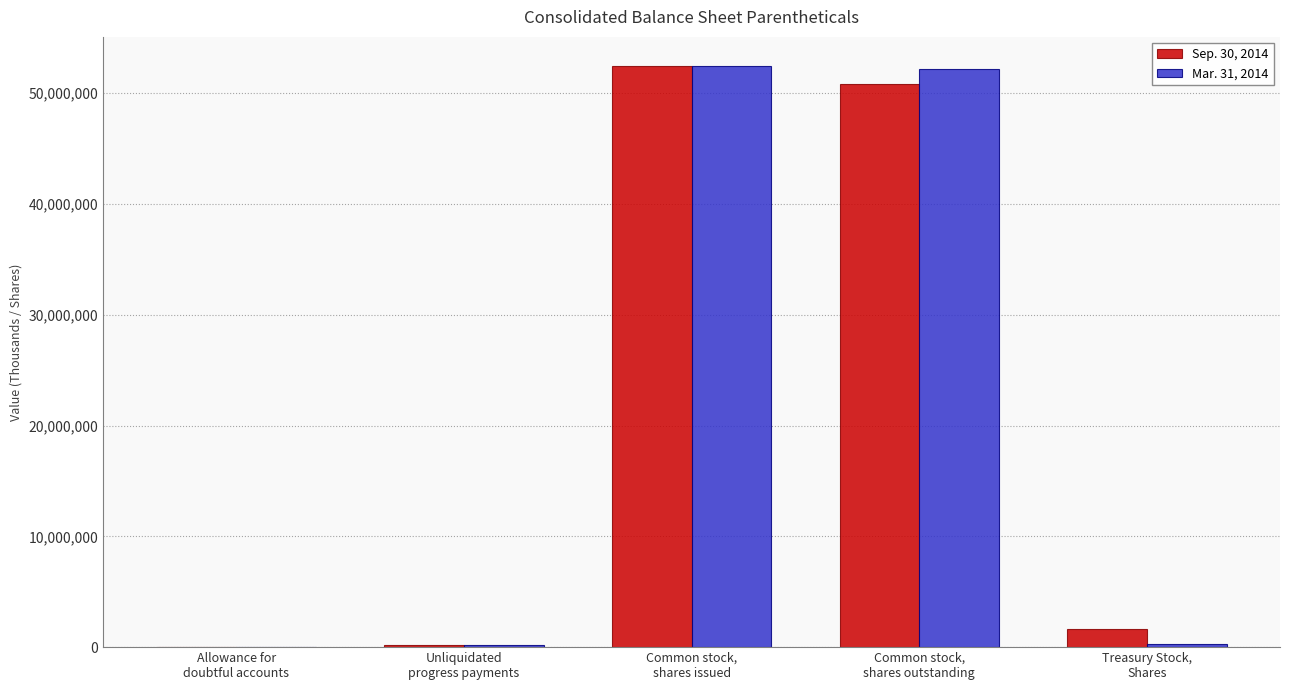

Which series has the widest spread of values?

Sep. 30, 2014